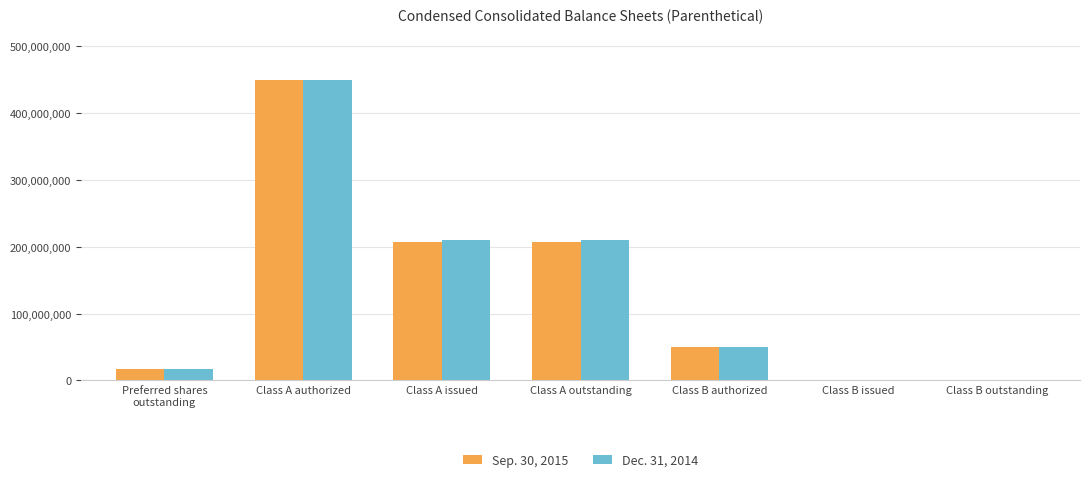

How many groups of bars are there?

7